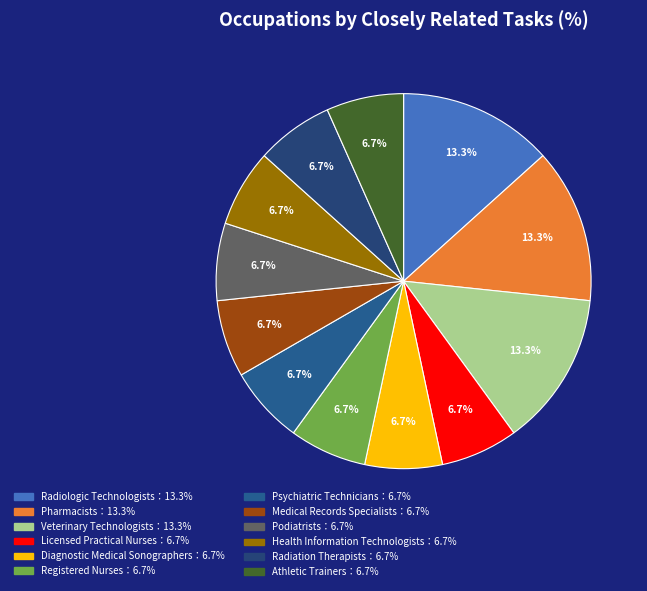

Is there any slice that represents more than half of the pie?

No